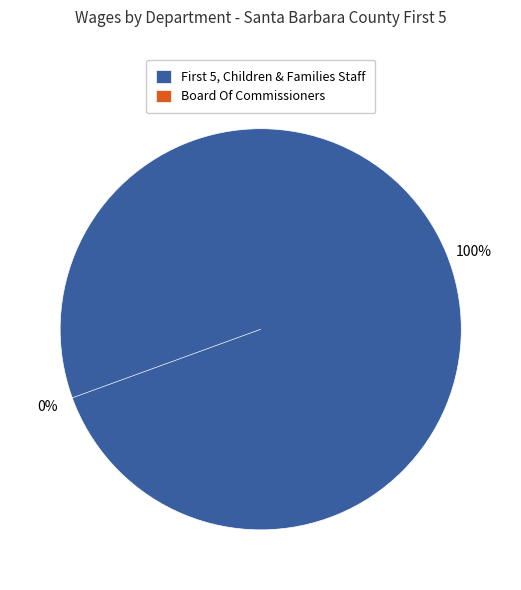

What percentage is the Assistant Department Leader-Executive slice, to the nearest percent?

24%